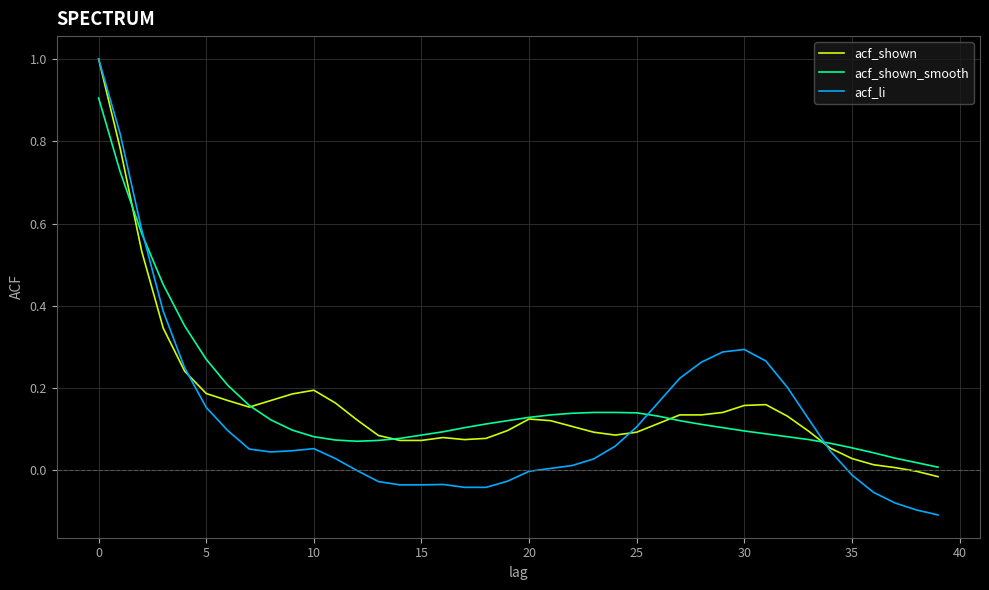

Which series has the widest spread of values?

acf_li